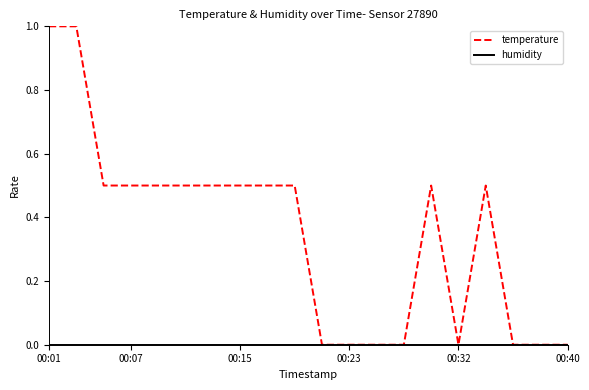

Which series has the largest total across all categories?

temperature